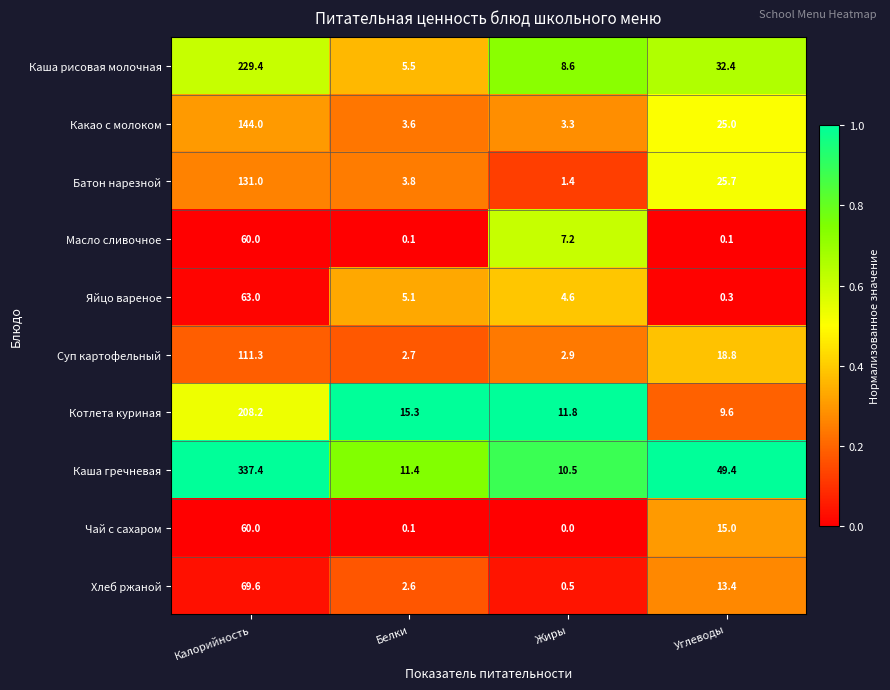

At Жиры, list the series in order from smallest to largest.

Чай с сахаром, Хлеб ржаной, Батон нарезной, Суп картофельный, Какао с молоком, Яйцо вареное, Масло сливочное, Каша рисовая молочная, Каша гречневая, Котлета куриная